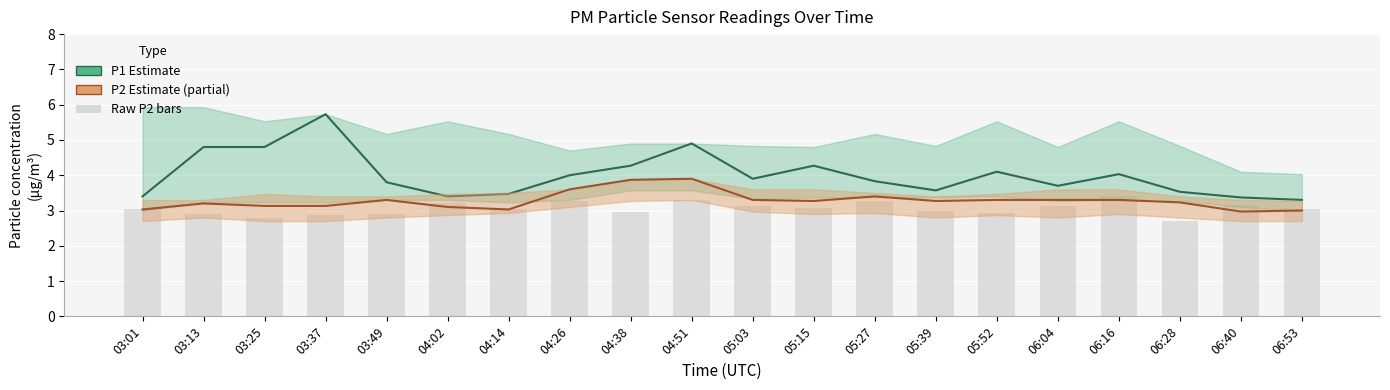

The Raw P2 (bars) series shows 5.3 at 05:39. True or false?

False